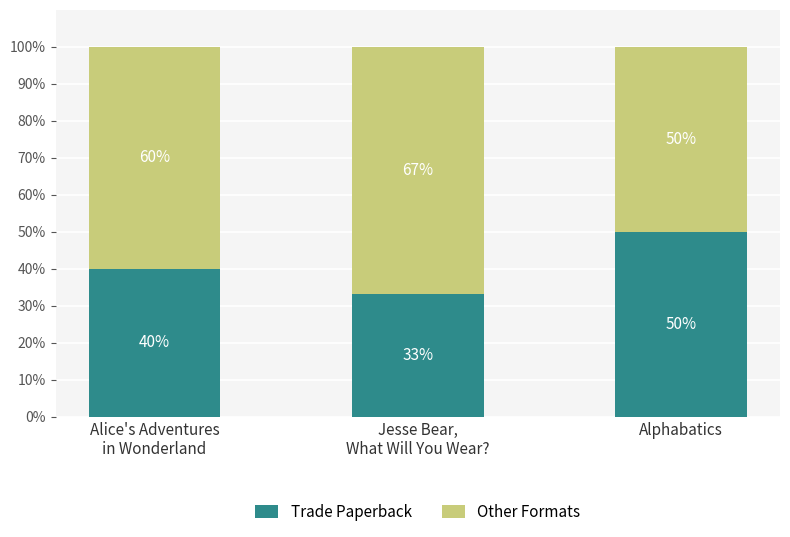

At which label does Trade Paperback reach its peak?

Alphabatics